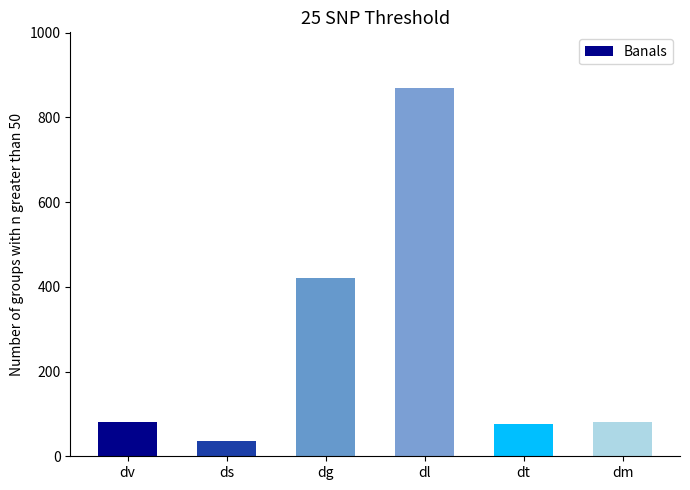

What is the average value?

260